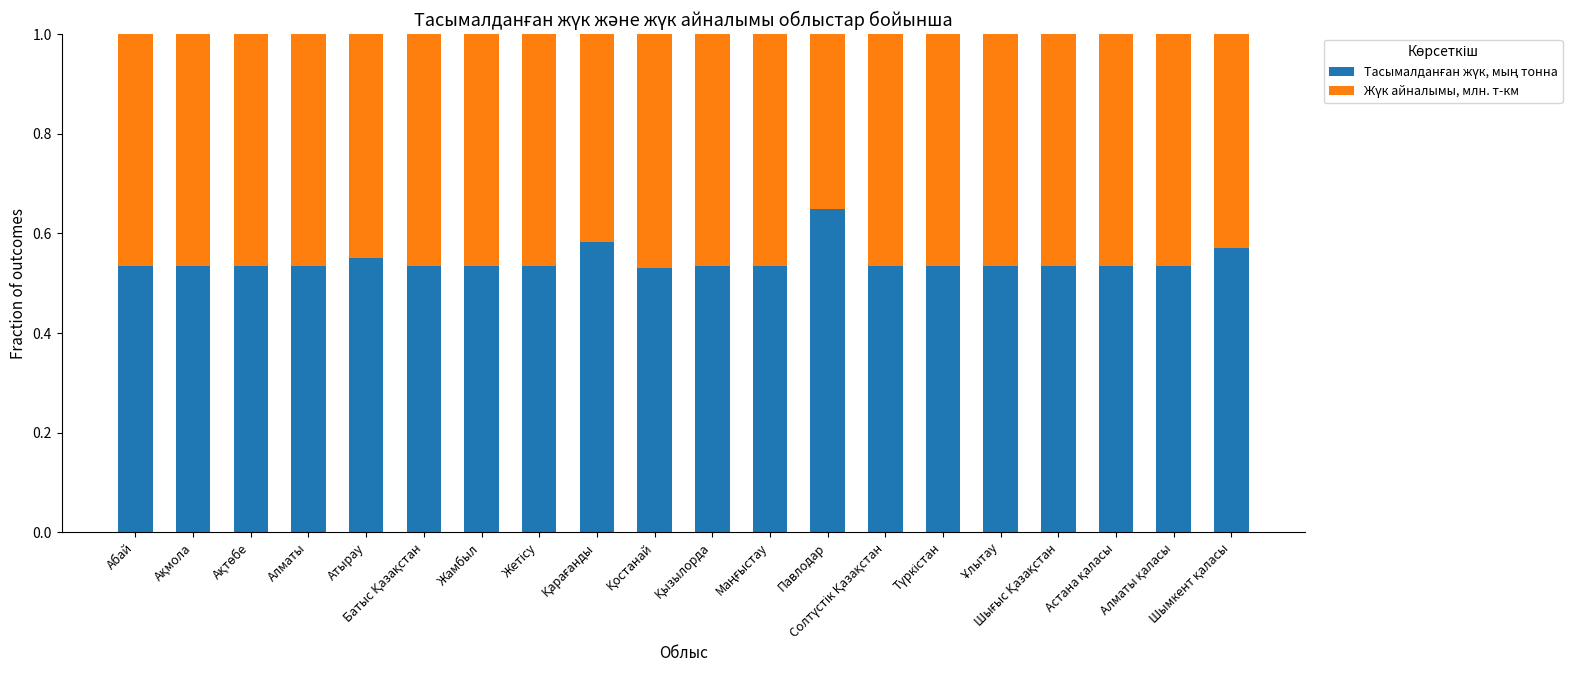

How many bars are there in total?

20